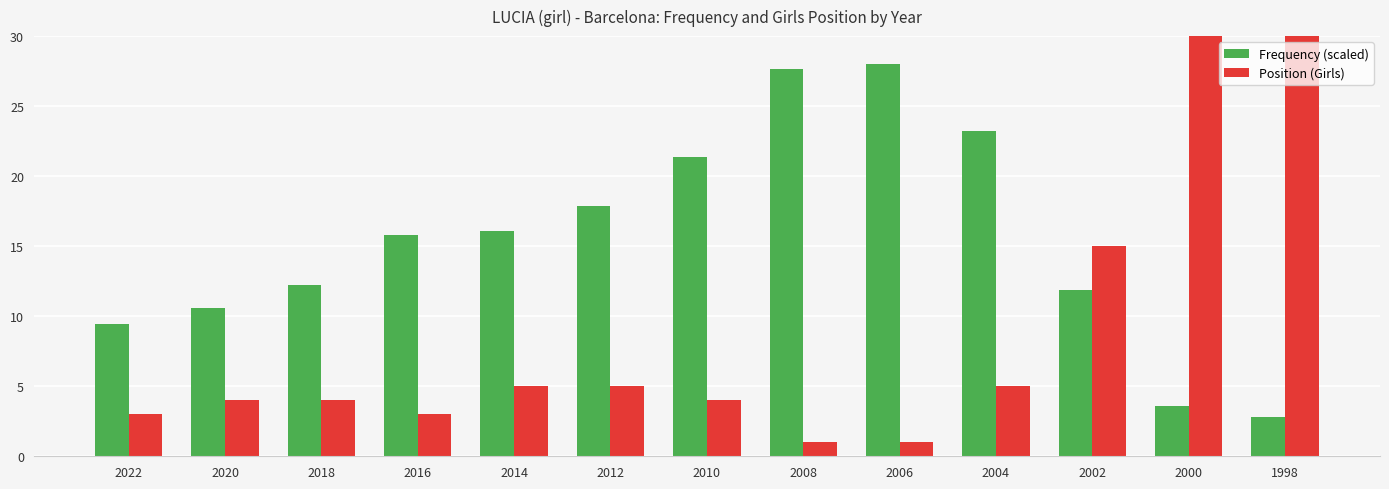

What is the total value across all series at 2006?

29.0